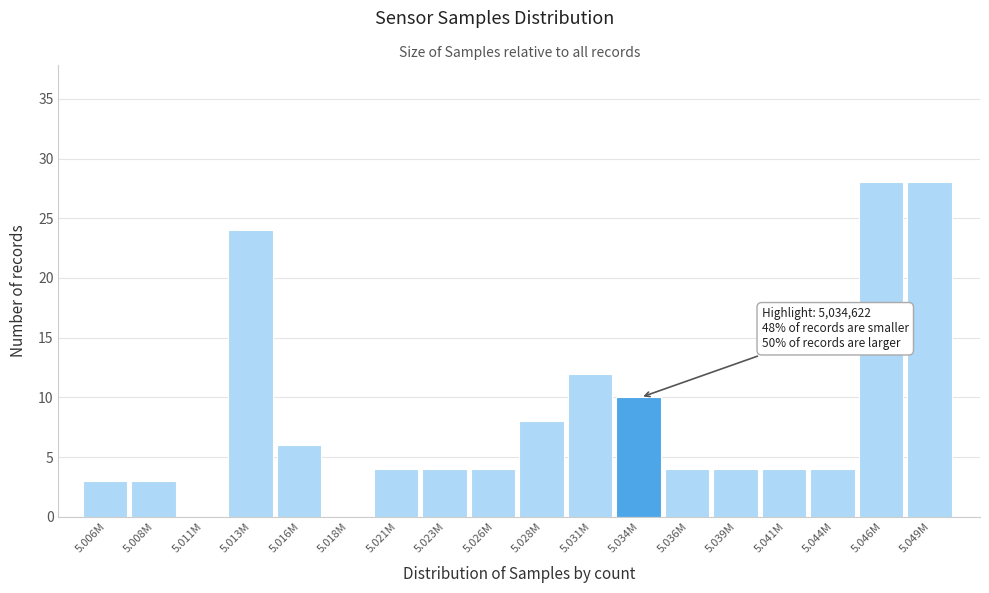

Reading right to left, list all the values displayed in this chart.

5.049M=28	5.046M=28	5.044M=4	5.041M=4	5.039M=4	5.036M=4	5.034M=10	5.031M=12	5.028M=8	5.026M=4	5.023M=4	5.021M=4	5.018M=0	5.016M=6	5.013M=24	5.011M=0	5.008M=3	5.006M=3